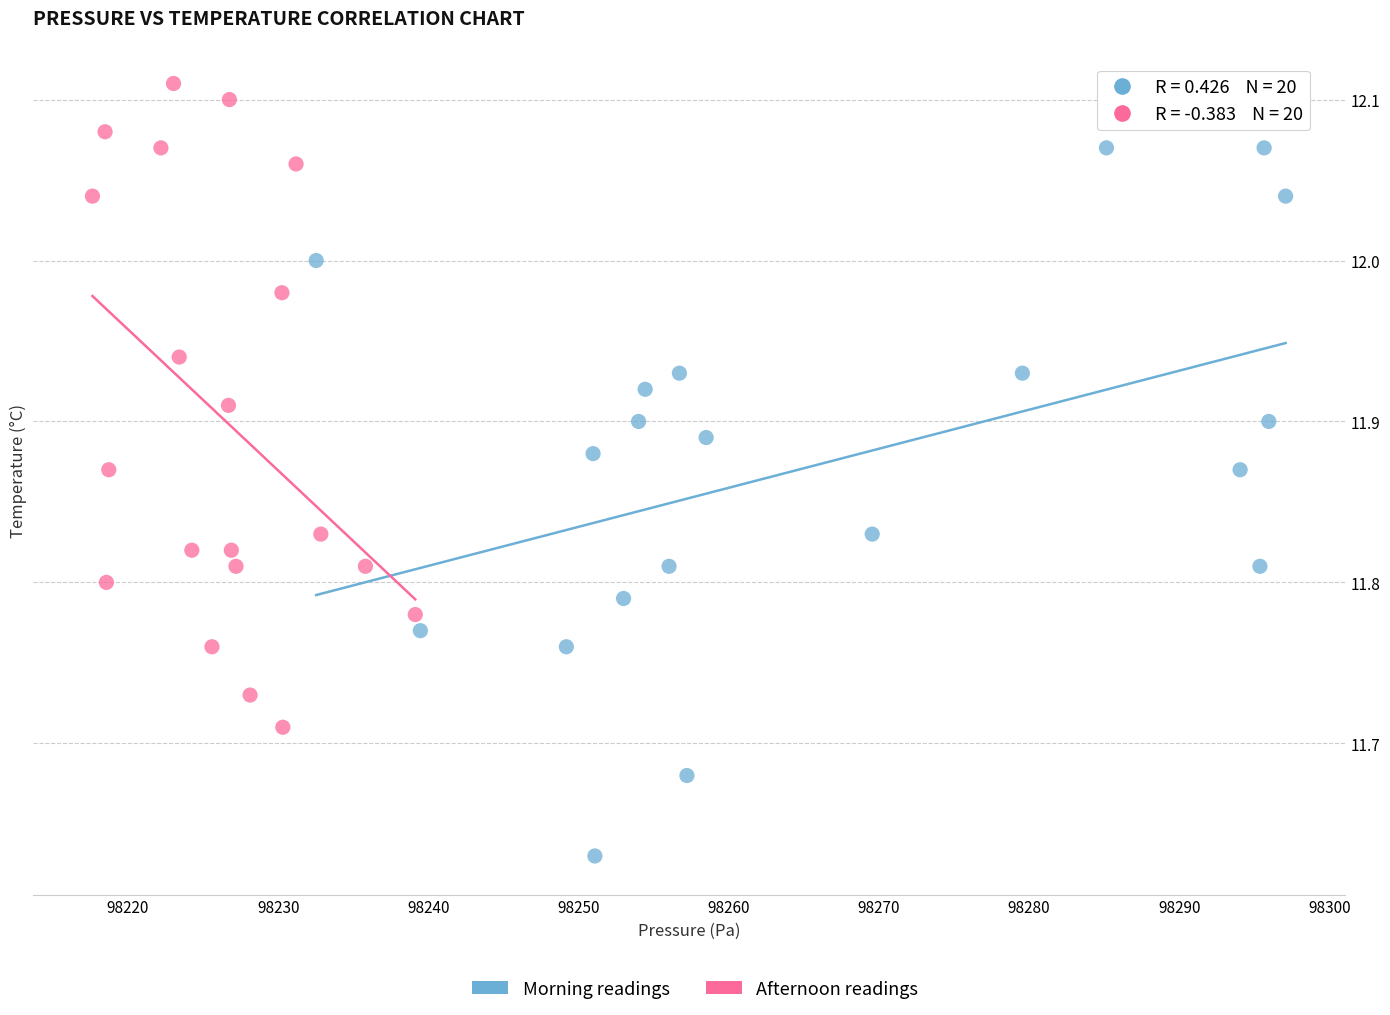

Which series has the widest spread of Y values?

Morning readings